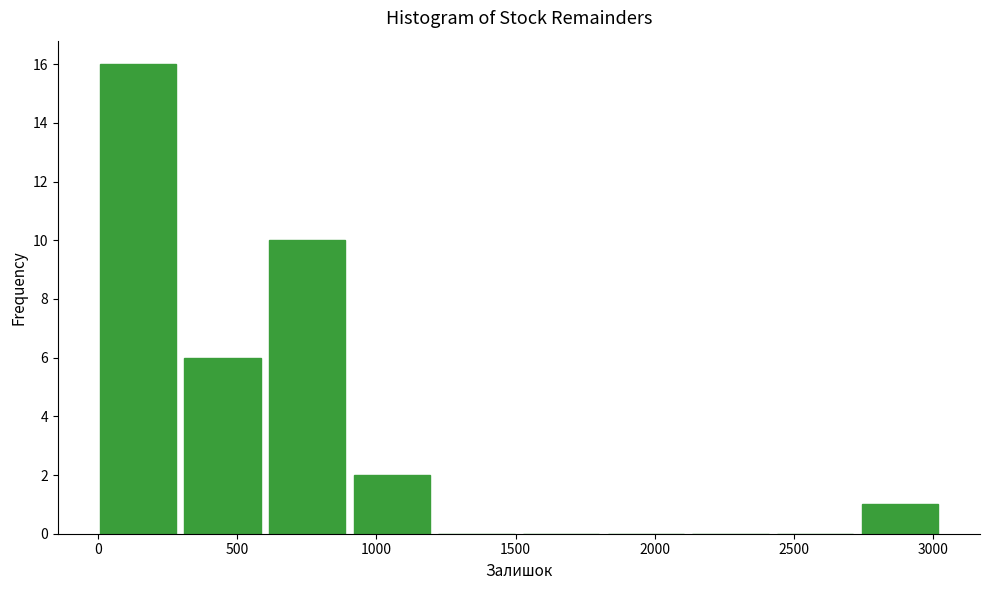

What is the height of the bar covering 600 to 900 on the x-axis? Neither the bar edges nor the heights are printed on the chart, so give them approximately, as read against the axes.

10